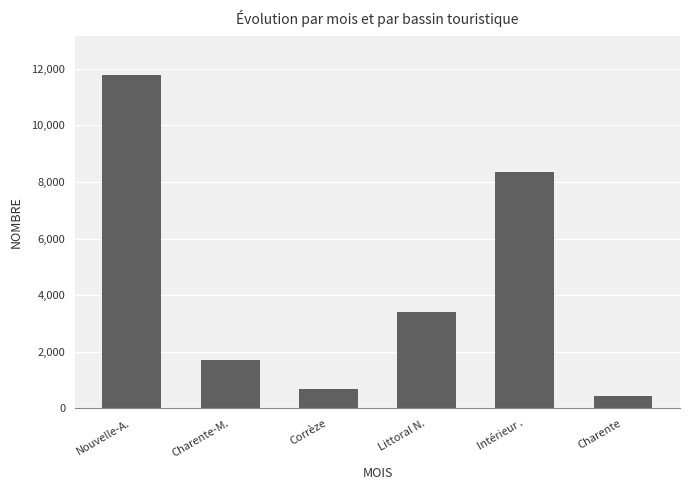

List the labels in order of value, largest first.

Nouvelle-A., Intérieur ., Littoral N., Charente-M., Corrèze, Charente